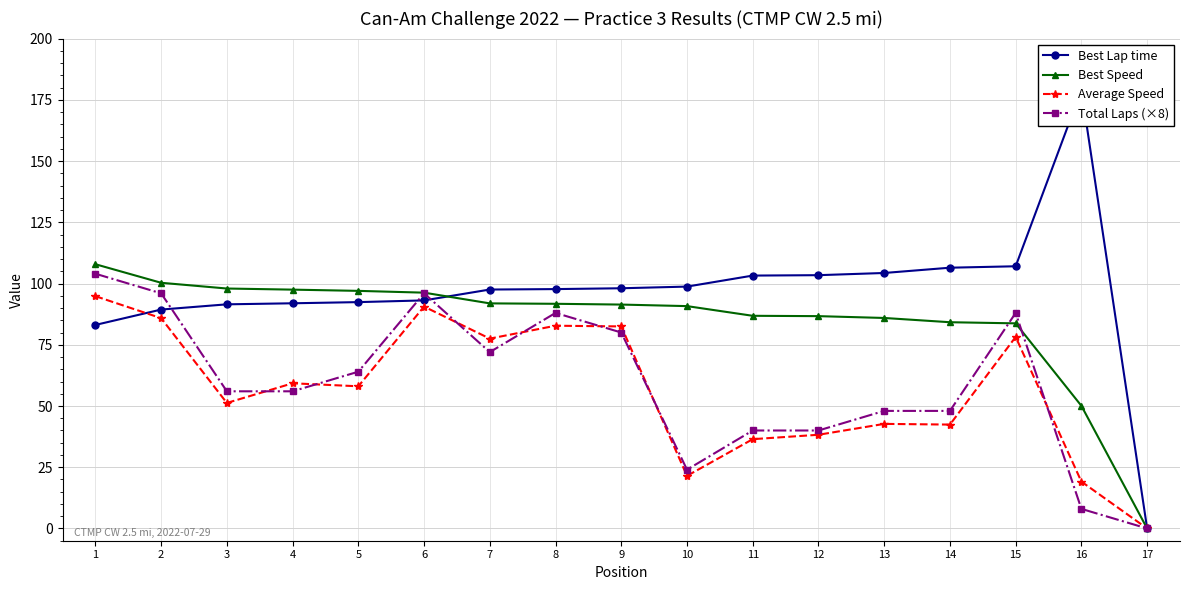

What is the difference between the highest and lowest values at 1?

24.8